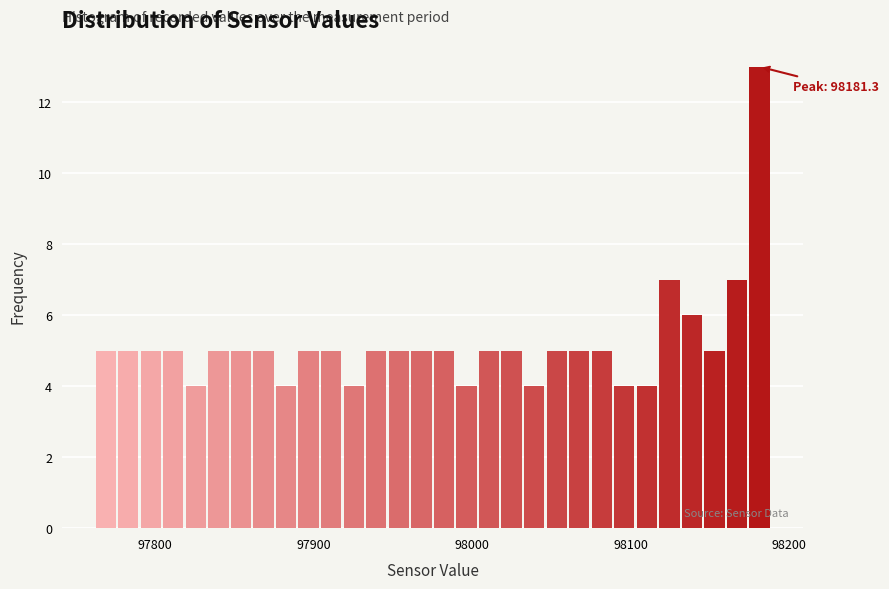

Around what value on the x-axis is the tallest bar? Give the approximate position of its centre, as read against the axis.

98180